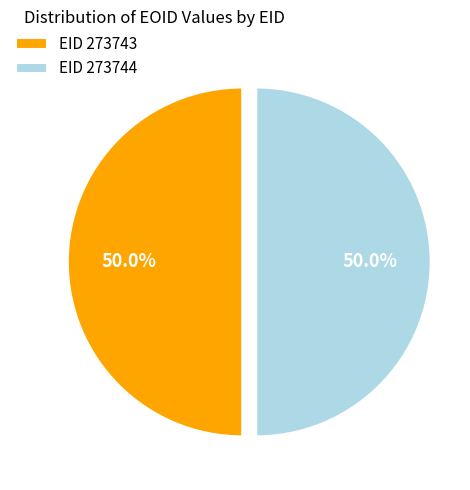

What percentage is NOT represented by EID 273744?

50.0%